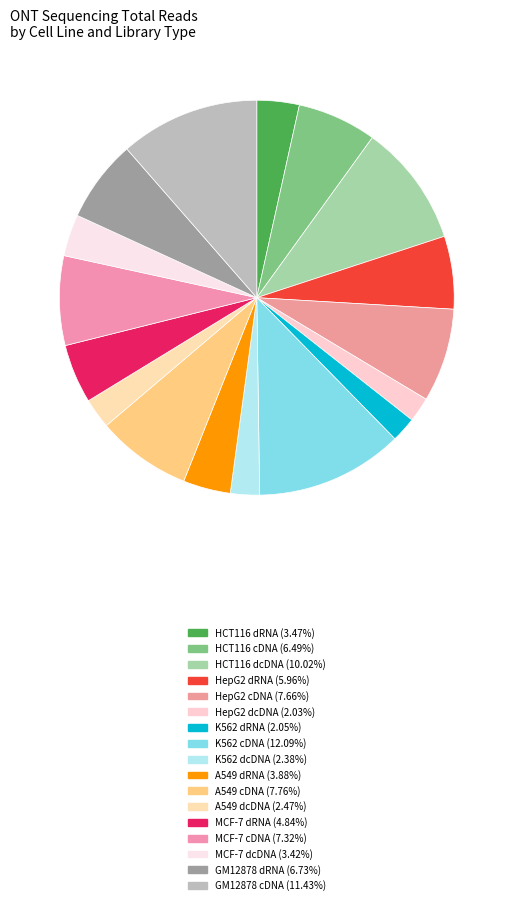

How many segments does this pie chart have?

17